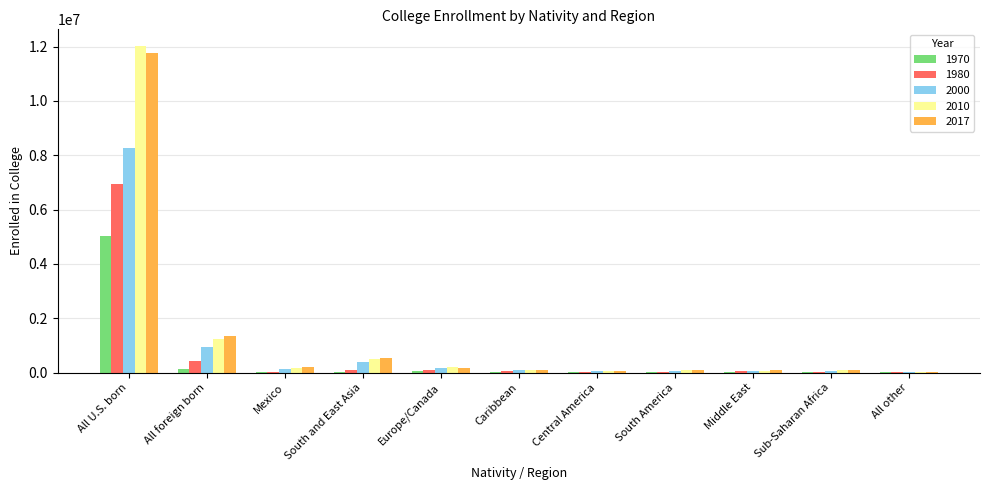

Which category has the highest value in the 1980 series?

All U.S. born